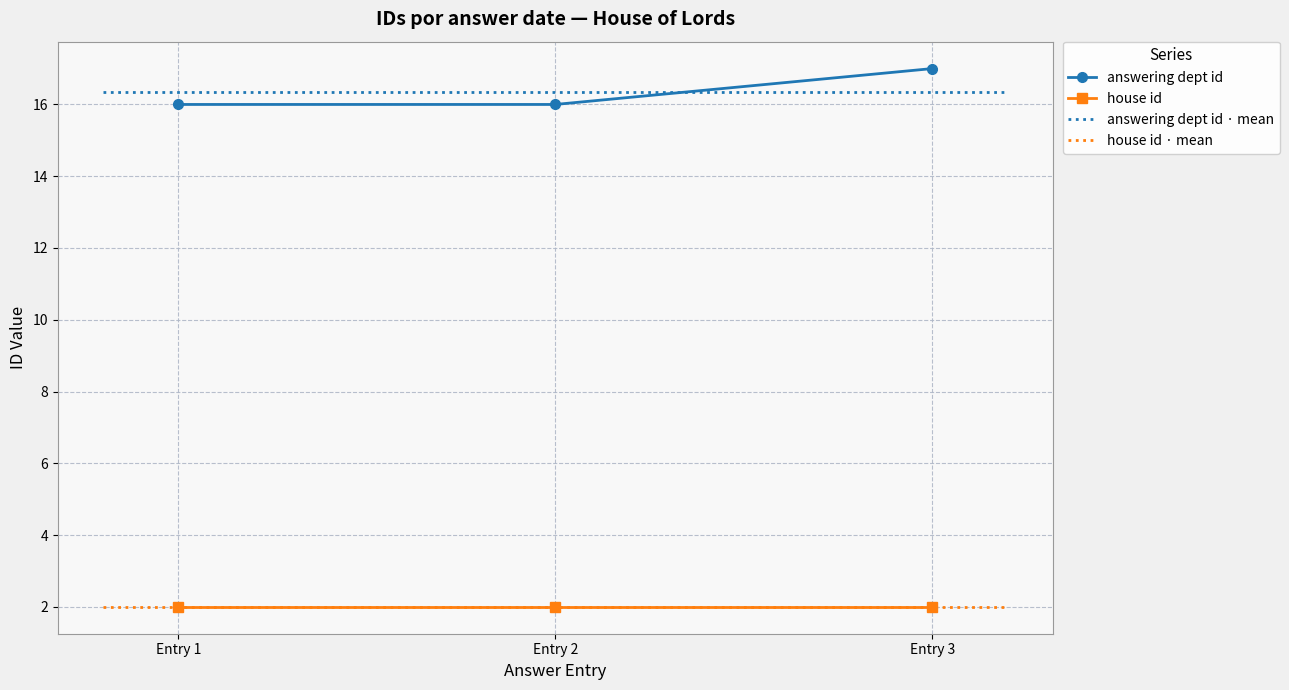

True or false: answering dept id has a value of 28 at Entry 3.

False